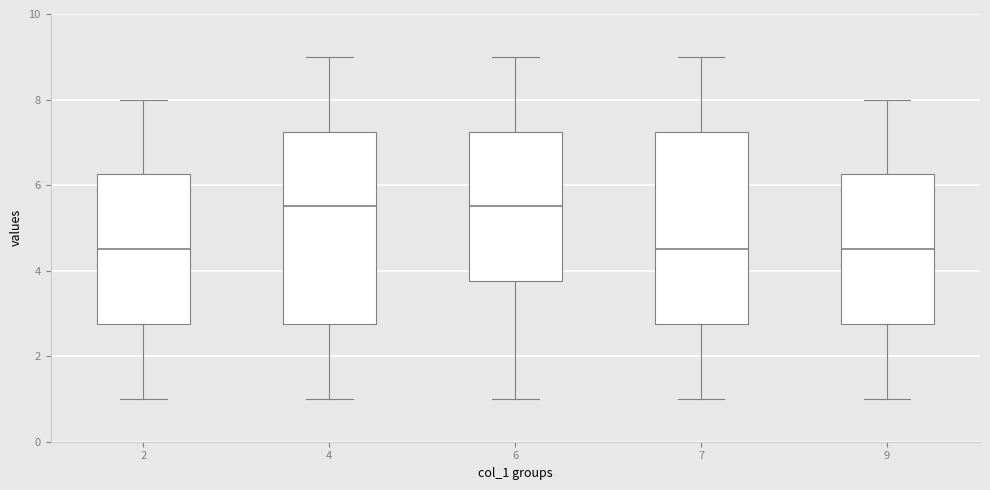

Reading left to right, transcribe this box plot: for each box, give where its median line is, the range the box spans, and where its two whiskers end, as read against the y-axis. The values are not printed on the chart, so give them approximately, as read against the axis.

2: median 4.6, box 2.8 to 6.2, whiskers 1.0 to 8.0
4: median 5.6, box 2.8 to 7.2, whiskers 1.0 to 9.0
6: median 5.6, box 3.8 to 7.2, whiskers 1.0 to 9.0
7: median 4.6, box 2.8 to 7.2, whiskers 1.0 to 9.0
9: median 4.6, box 2.8 to 6.2, whiskers 1.0 to 8.0